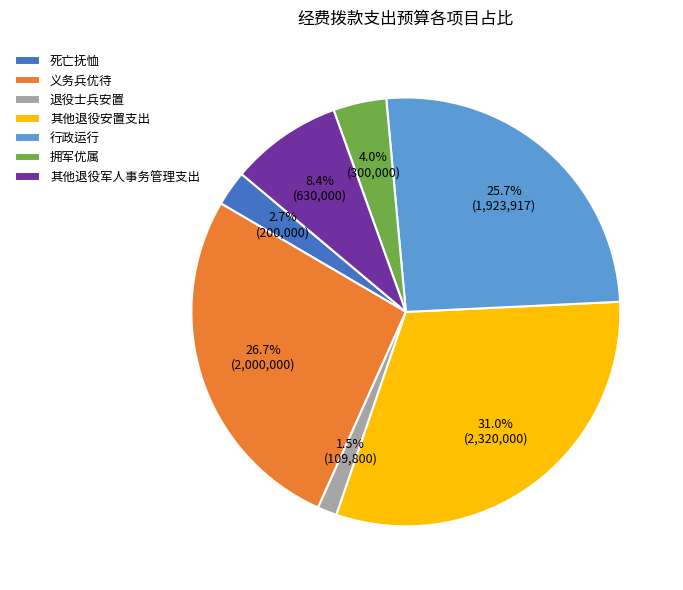

Does any single category account for the majority?

No